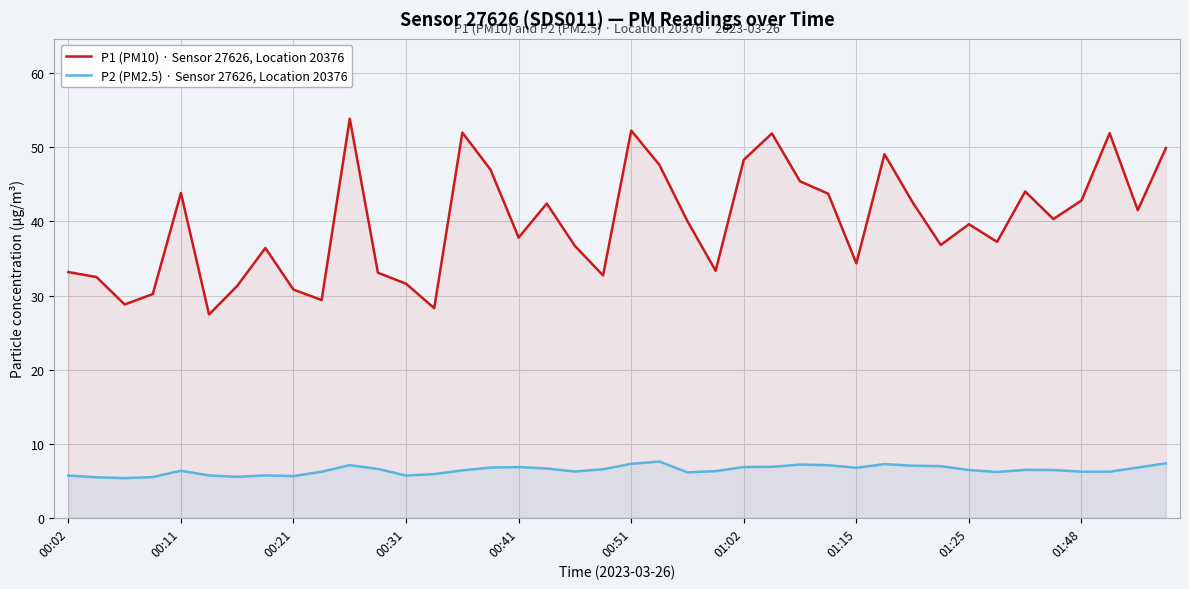

What are all the series names shown in the legend?

P1 (PM10) · Sensor 27626, Location 20376, P2 (PM2.5) · Sensor 27626, Location 20376